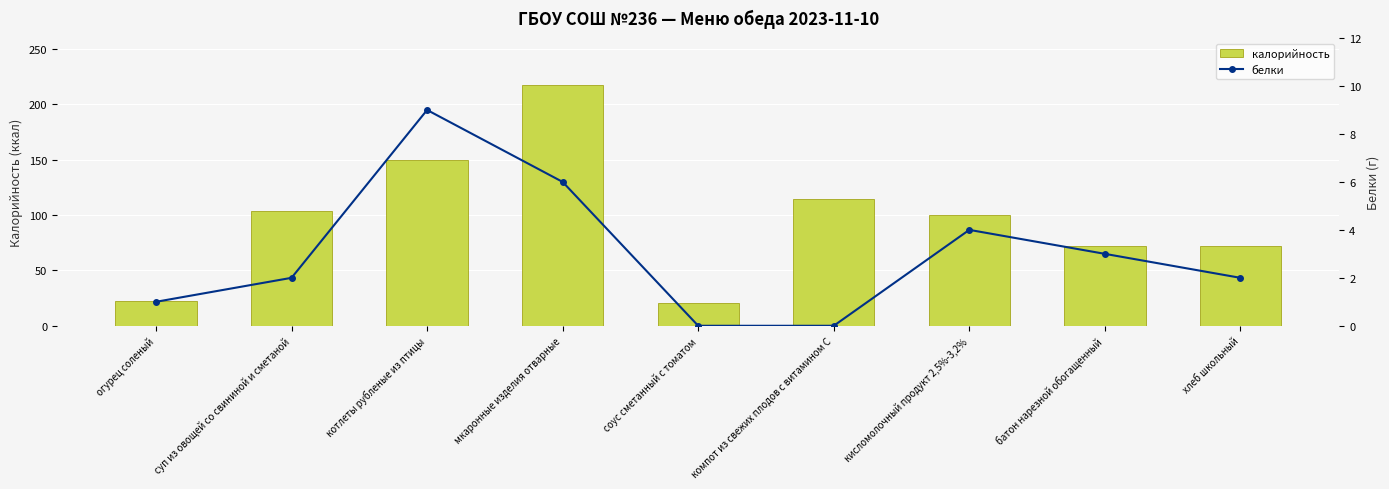

Reading right to left, what are all the values shown in this chart?

калорийность: 72	72	100	115	21	218	150	104	22
белки: 2	3	4	0	0	6	9	2	1